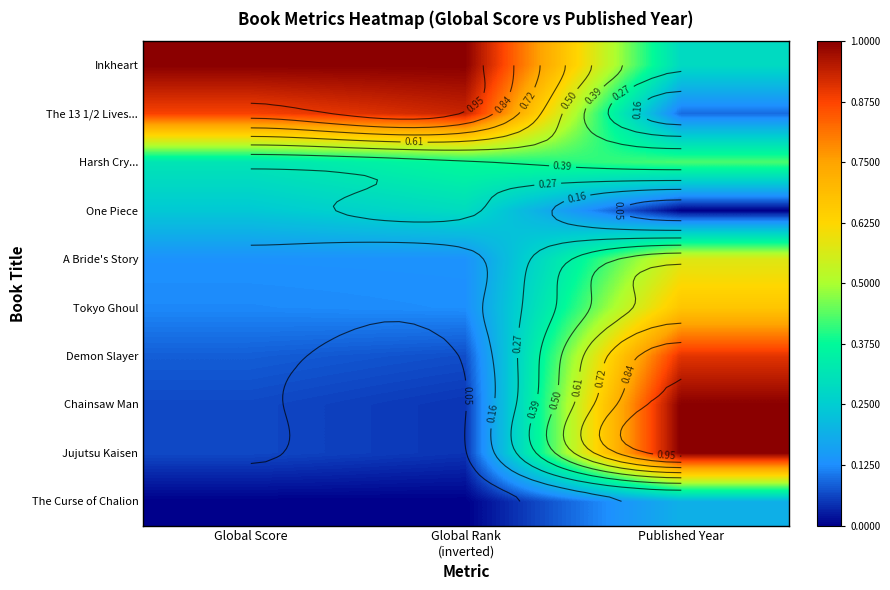

What is the total value across all series at Global Rank
(inverted)?

3.0